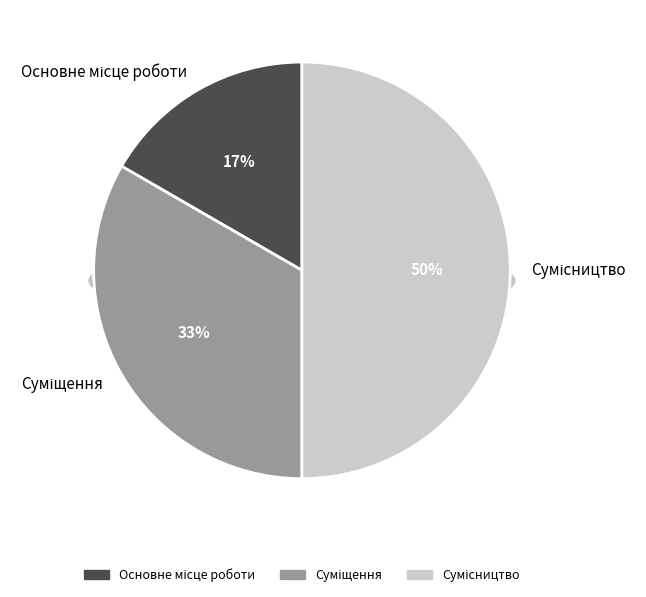

Does any single category account for the majority?

No